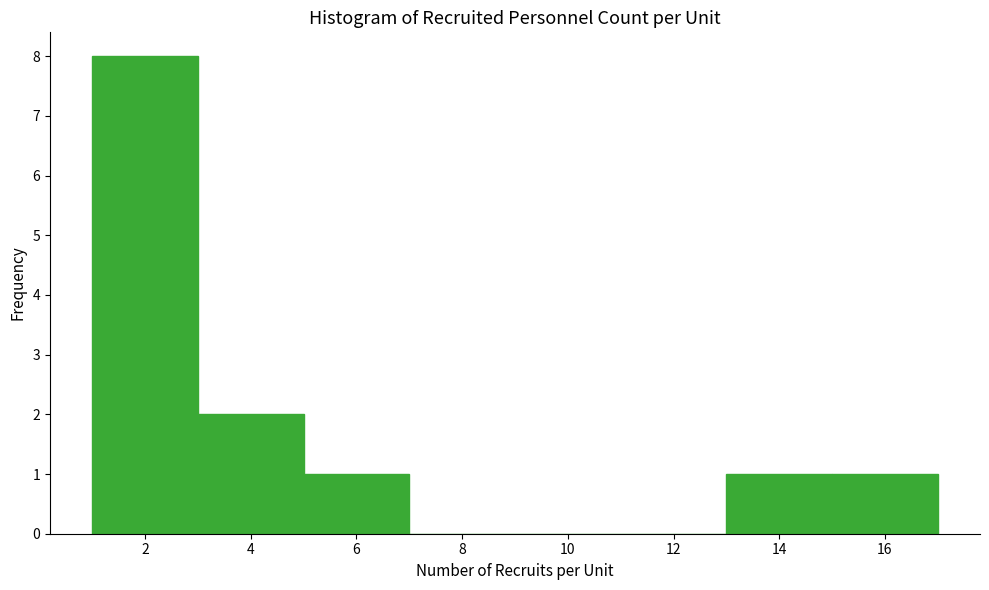

Reading left to right, transcribe this chart: for each bar, give the range it covers on the x-axis and its height. The values are not printed on the chart, so give them approximately, as read against the axis.

1 to 3: 8
3 to 5: 2
5 to 7: 1
7 to 9: 0
9 to 11: 0
11 to 13: 0
13 to 15: 1
15 to 17: 1